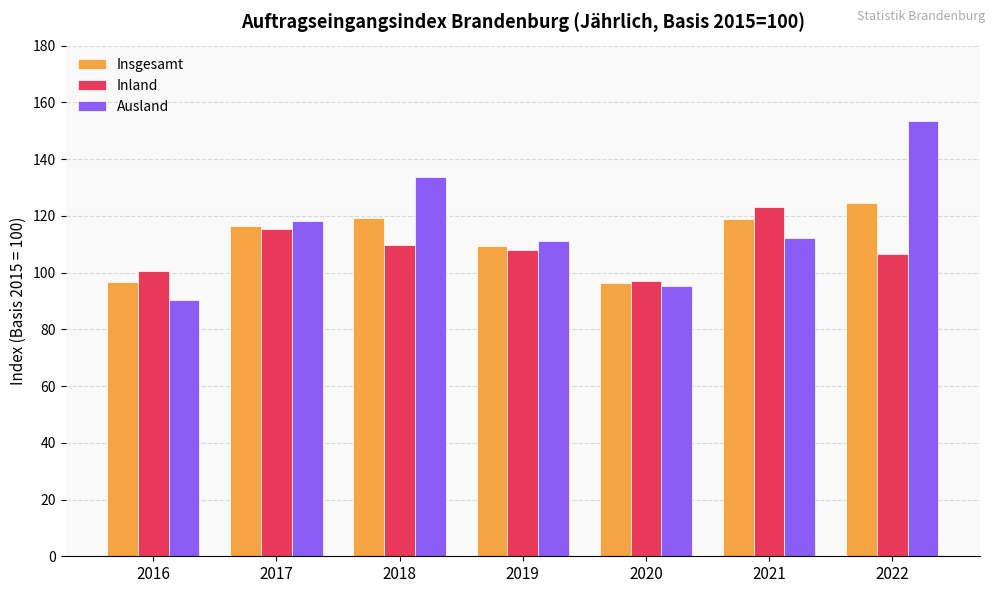

What is the total value across all series at 2021?

353.9